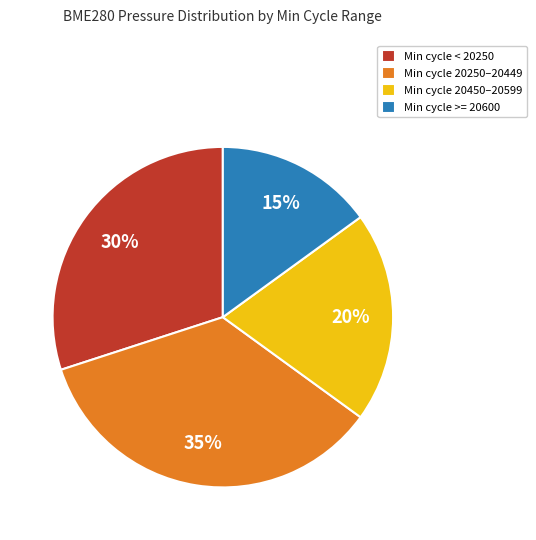

Rank the categories by value from highest to lowest.

Min cycle 20250–20449, Min cycle < 20250, Min cycle 20450–20599, Min cycle >= 20600